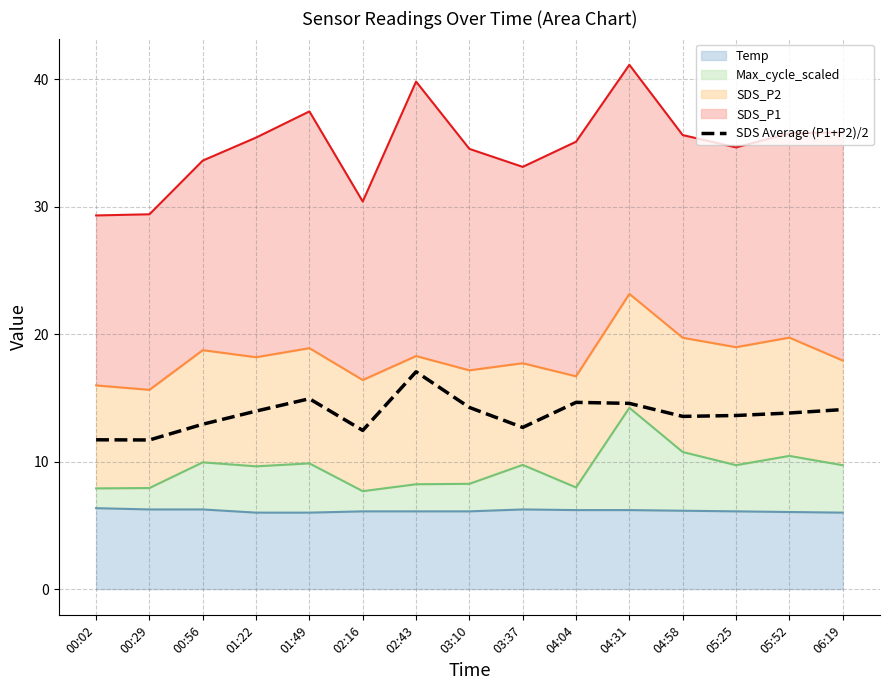

True or false: the data shows 20.9 at 00:29.

False